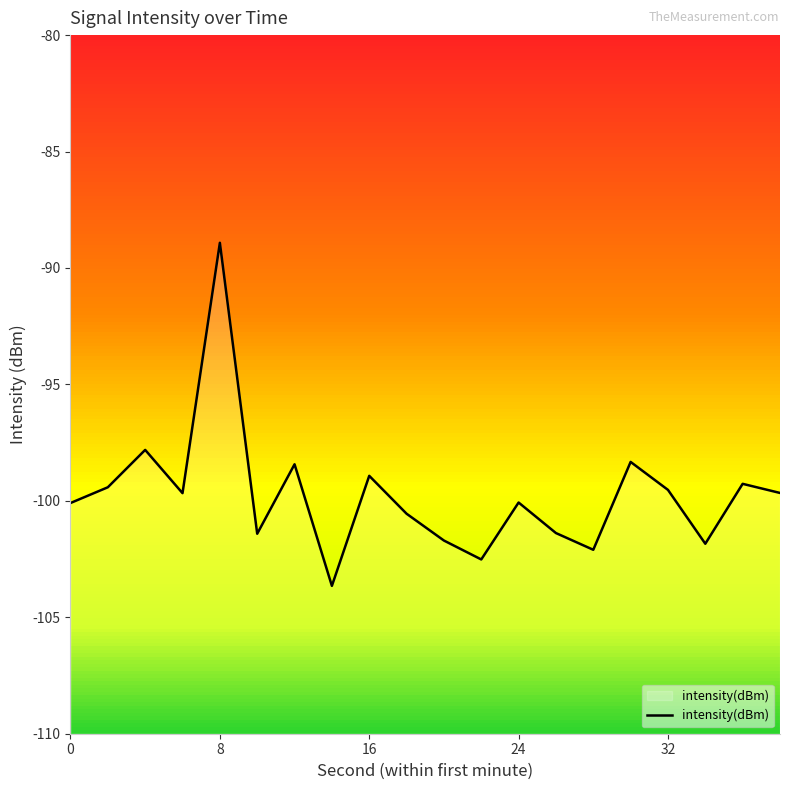

What is the highest value of the intensity(dBm) series?

-88.9